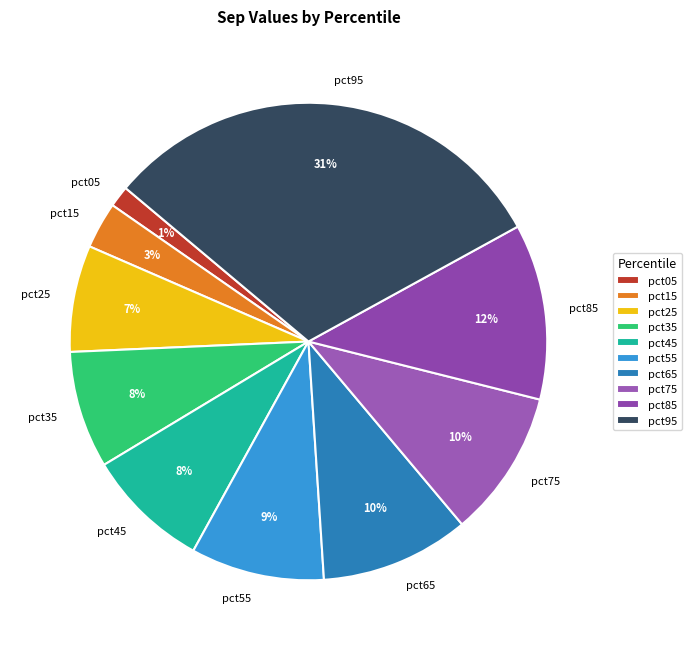

Is there any slice that represents more than half of the pie?

No